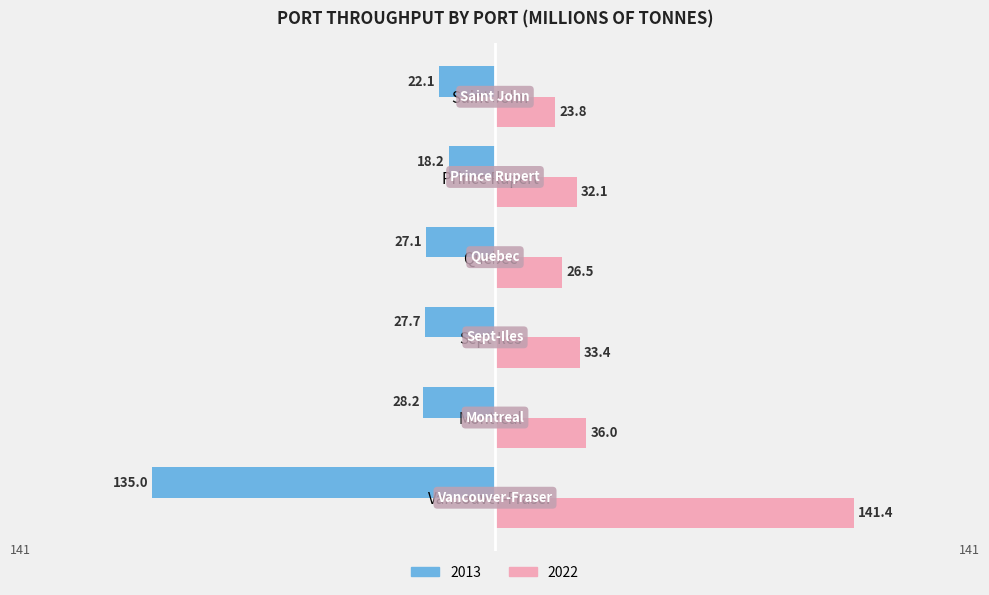

What is the difference between the maximum and minimum values in the 2013 series?

116.8